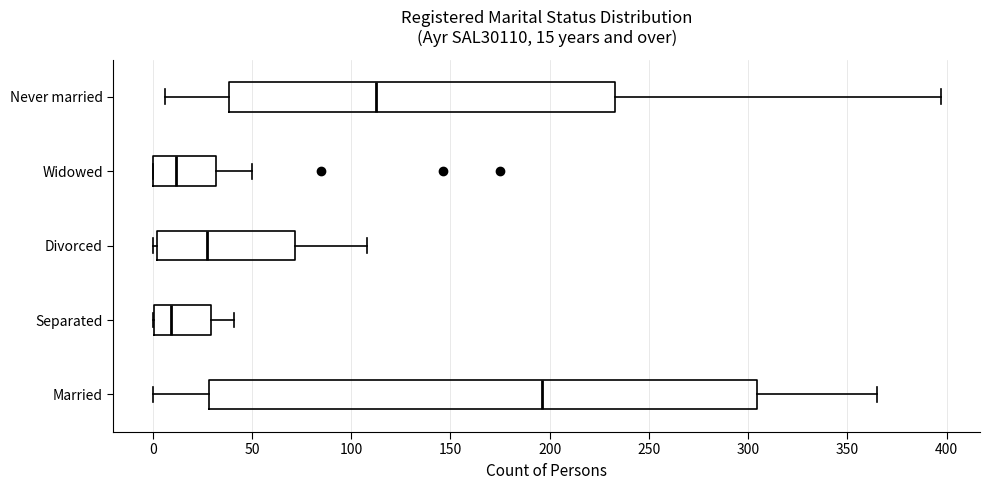

Which box's median line is the furthest to the right?

Married